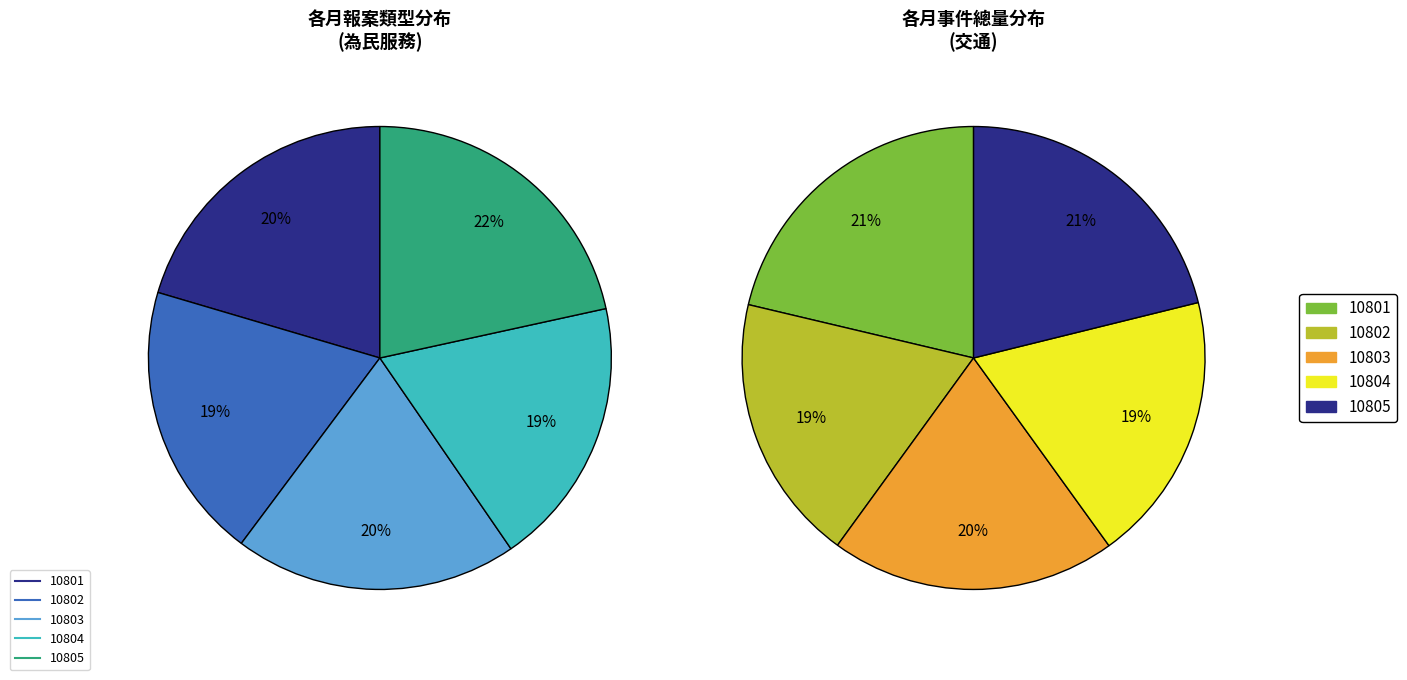

What percentage do 10801 and 10802 together represent?

39.8%